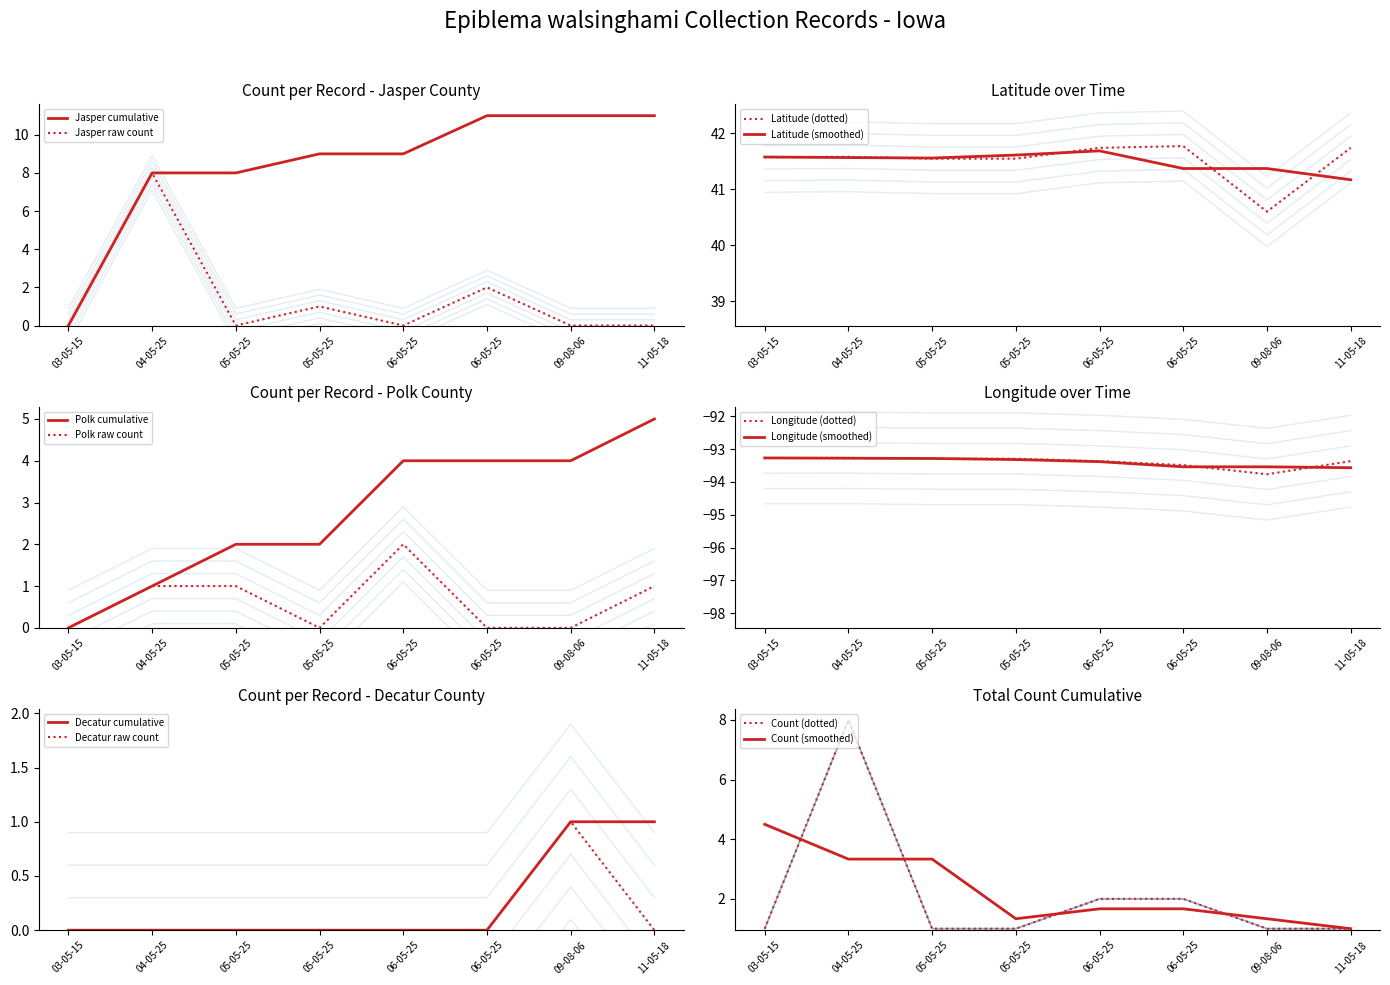

Is the value of Count at 05-05-25 greater than the value of Longitude at 09-08-06?

Yes